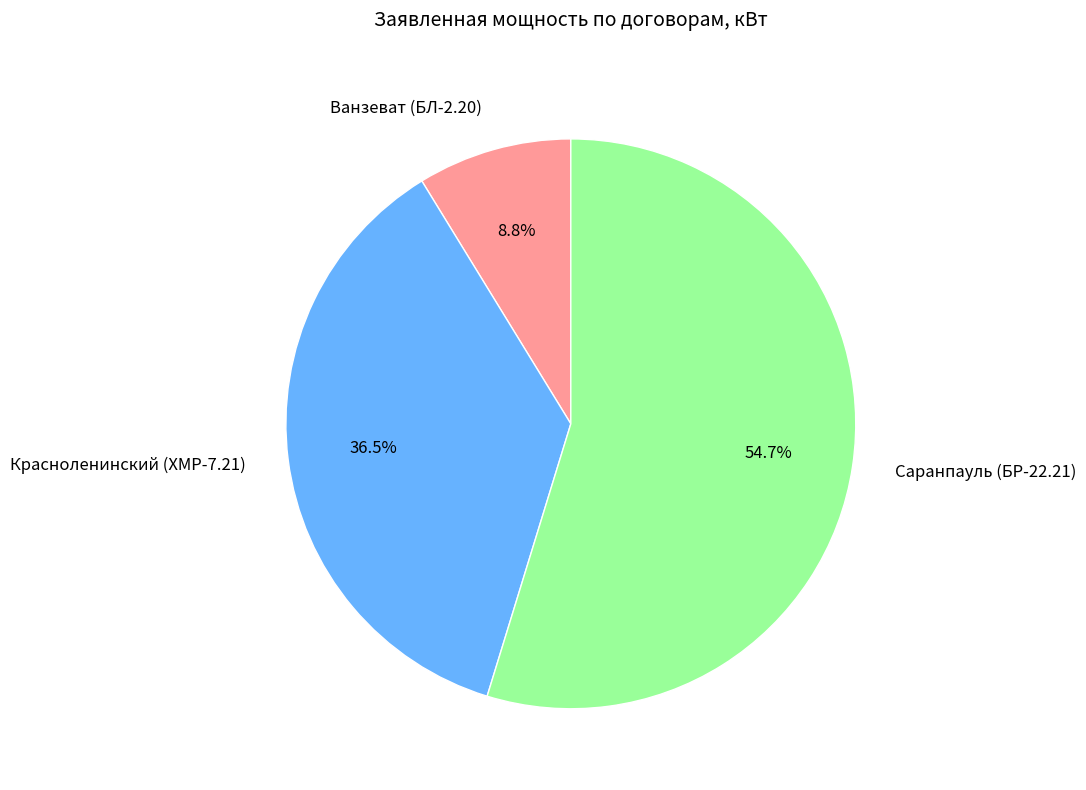

Combined, do Ванзеват (БЛ-2.20) and Саранпауль (БР-22.21) account for over 50%?

Yes